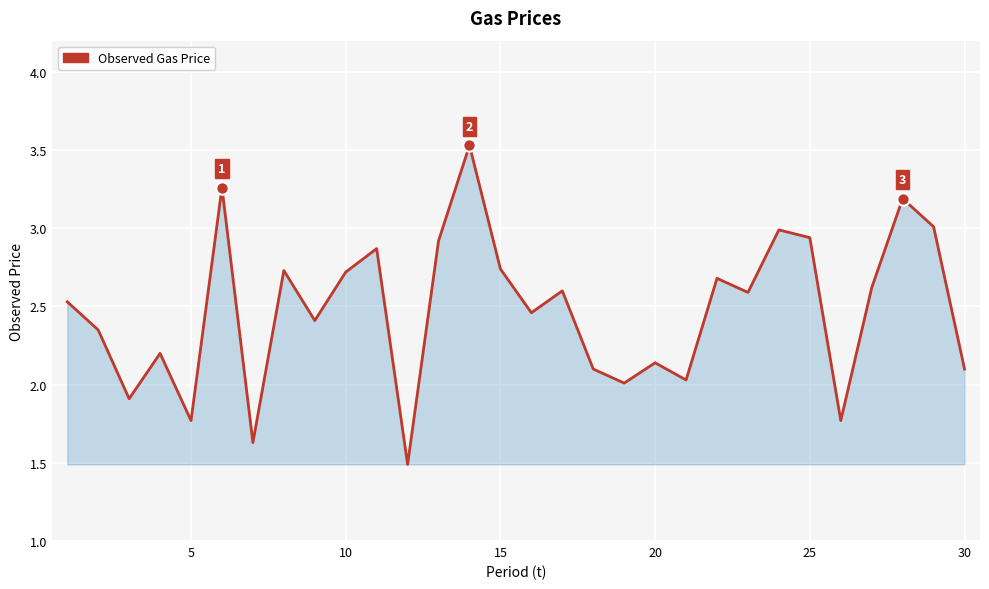

What is the difference between the maximum and minimum values?

2.0